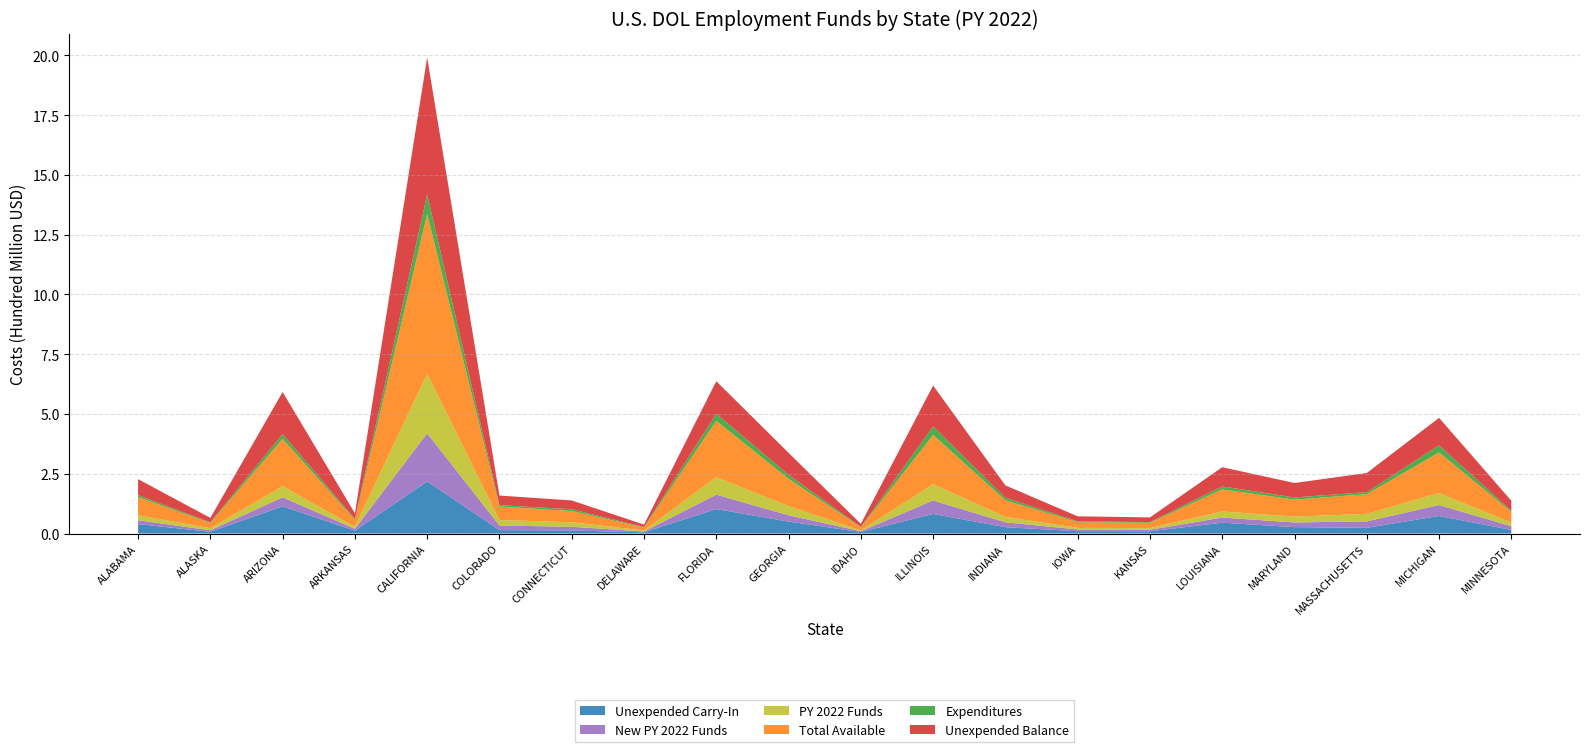

Reading left to right, list all the values displayed in this chart.

Unexpended Carry-In: 39362720	7194471	113712176	11934377	217944526	14358507	12858588	5215938	102293113	50004858	6342426	81923661	26476945	9777889	9232844	45338603	26857491	23847758	73493798	15034035
New PY 2022 Funds: 16291871	6298929	37793042	7926585	201233310	19194144	15447062	3324835	60308429	26575164	3373995	56273547	20652533	7151022	6581047	21475890	19512861	26944931	45764881	15574407
PY 2022 Funds: 20482209	8760045	46549814	8639472	249204361	22942696	18865027	4073556	73123318	37946893	3363166	68119700	22446900	6874346	6751895	25563872	24496482	31558647	50401001	14776011
Total Available: 76136800	22253445	198055032	28500434	668382197	56495347	47170677	12614329	235724860	114526915	13079587	206316908	69576378	23803257	22565786	92378365	70866834	82351336	169659680	45384453
Expenditures: 8404548	2661105	19976671	4219379	81863610	6080414	7246603	2076778	30002827	16571757	1608223	35735991	10871295	3336660	2797381	12339258	9277168	8465427	29715845	4776060
Unexpended Balance: 66884465	18350976	176072776	23592501	572966253	39834231	36853469	10019845	135755512	92053135	12697364	170728535	51354975	21048829	19555926	80340536	60384606	80085192	114902295	41596884